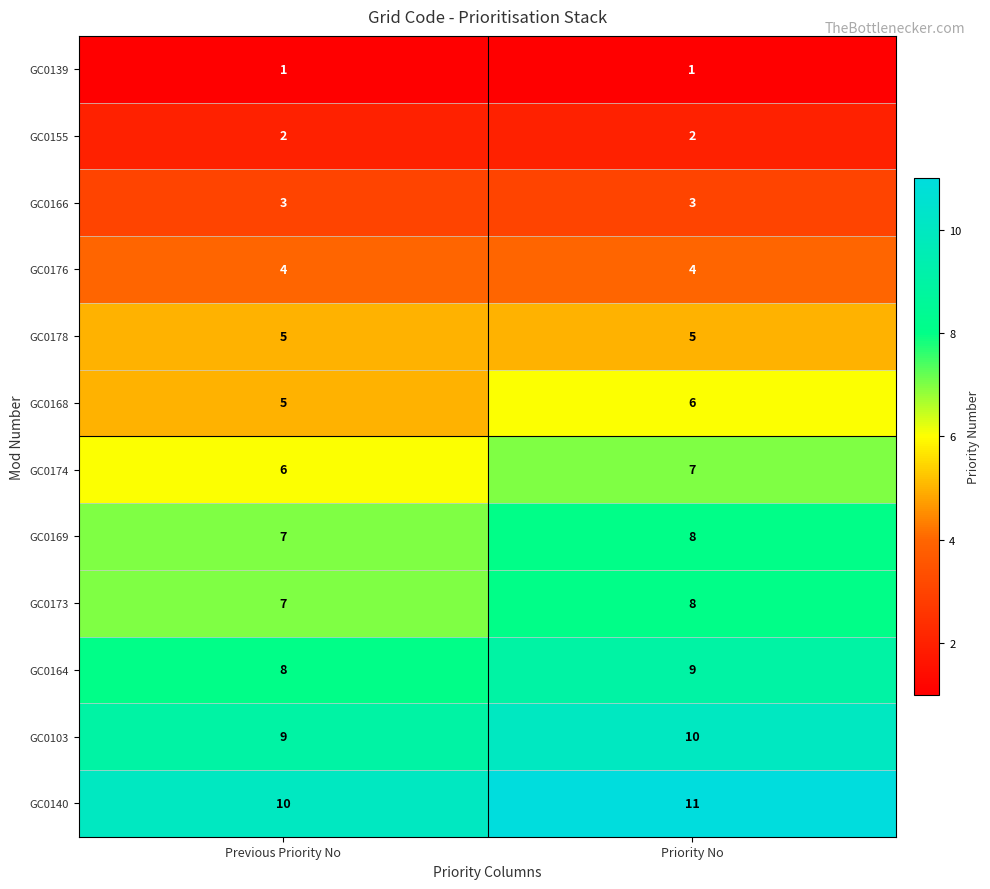

What is the spread (max minus min) of values at Priority No?

10